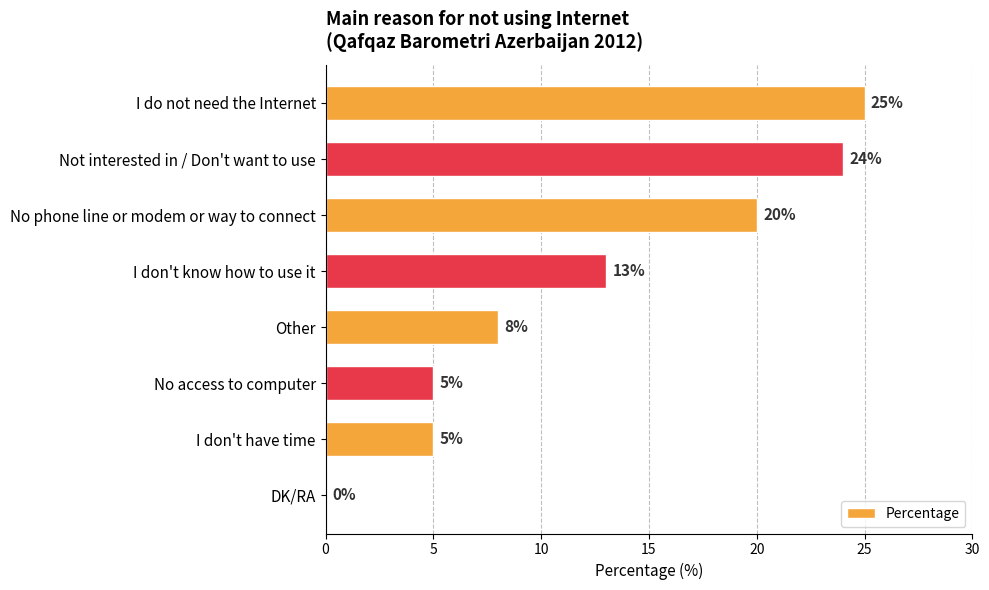

Where is the data nearest to the value 12?

I don't know how to use it